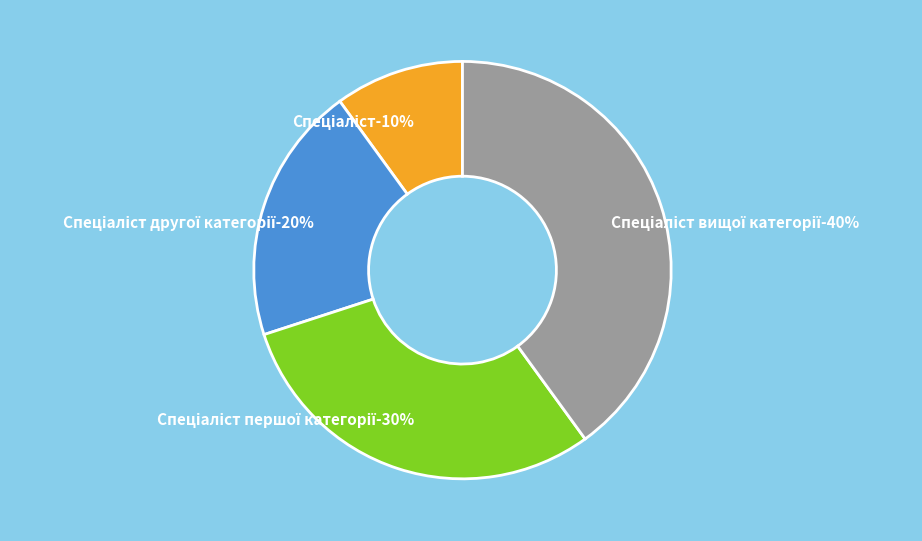

Does Спеціаліст першої категорії account for over 50% of the chart?

No